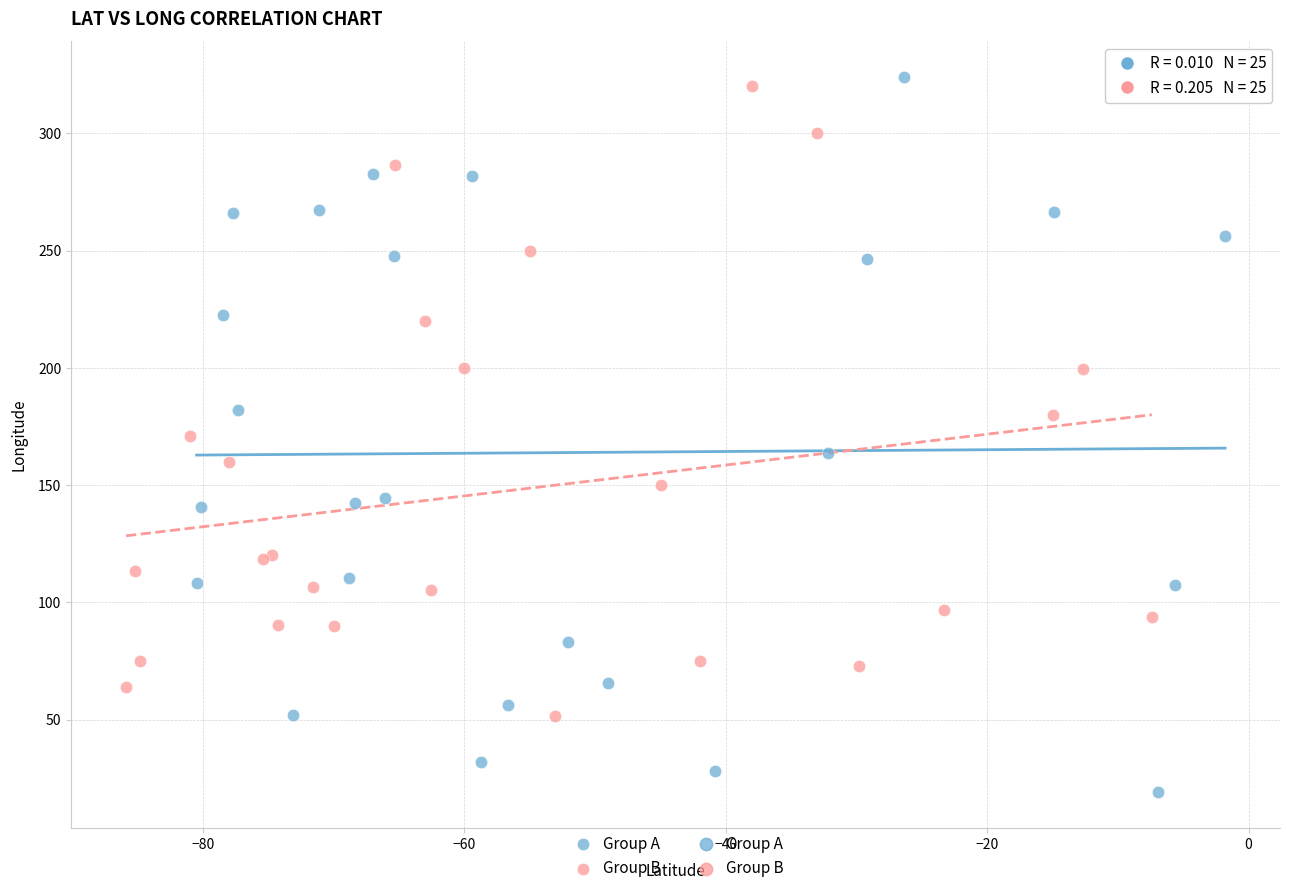

Which series contains the lowest Y value?

Group A